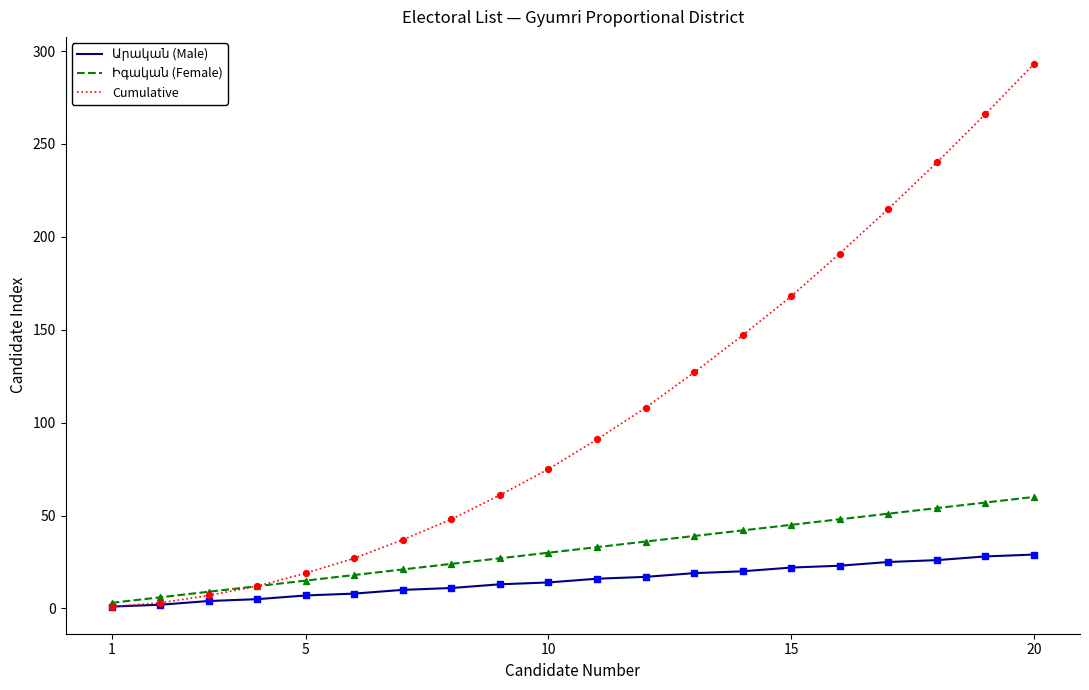

Which series has the largest total across all categories?

Cumulative